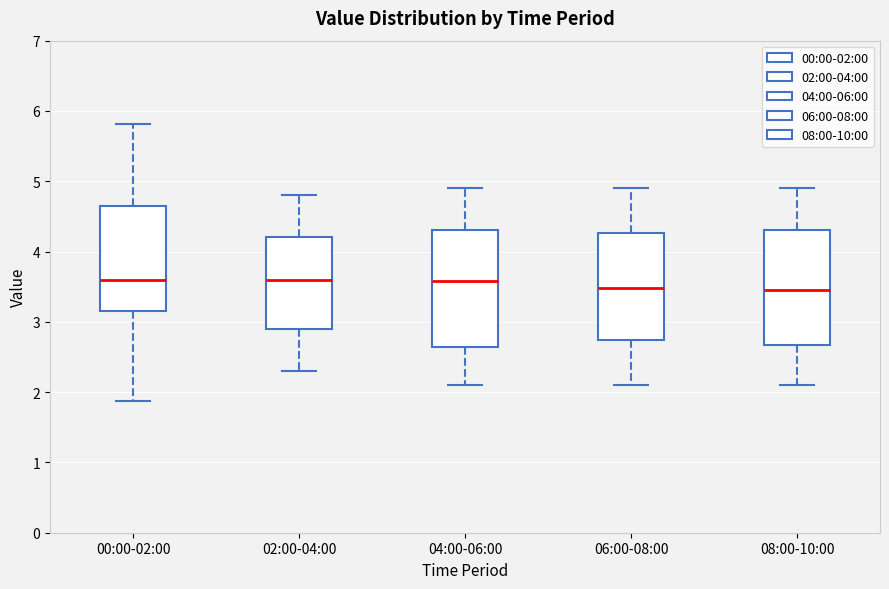

Reading left to right, transcribe this box plot: for each box, give where its median line is, the range the box spans, and where its two whiskers end, as read against the y-axis. The values are not printed on the chart, so give them approximately, as read against the axis.

00:00-02:00: median 3.6, box 3.2 to 4.6, whiskers 1.9 to 5.8
02:00-04:00: median 3.6, box 2.9 to 4.2, whiskers 2.3 to 4.8
04:00-06:00: median 3.6, box 2.6 to 4.3, whiskers 2.1 to 4.9
06:00-08:00: median 3.5, box 2.7 to 4.3, whiskers 2.1 to 4.9
08:00-10:00: median 3.5, box 2.7 to 4.3, whiskers 2.1 to 4.9